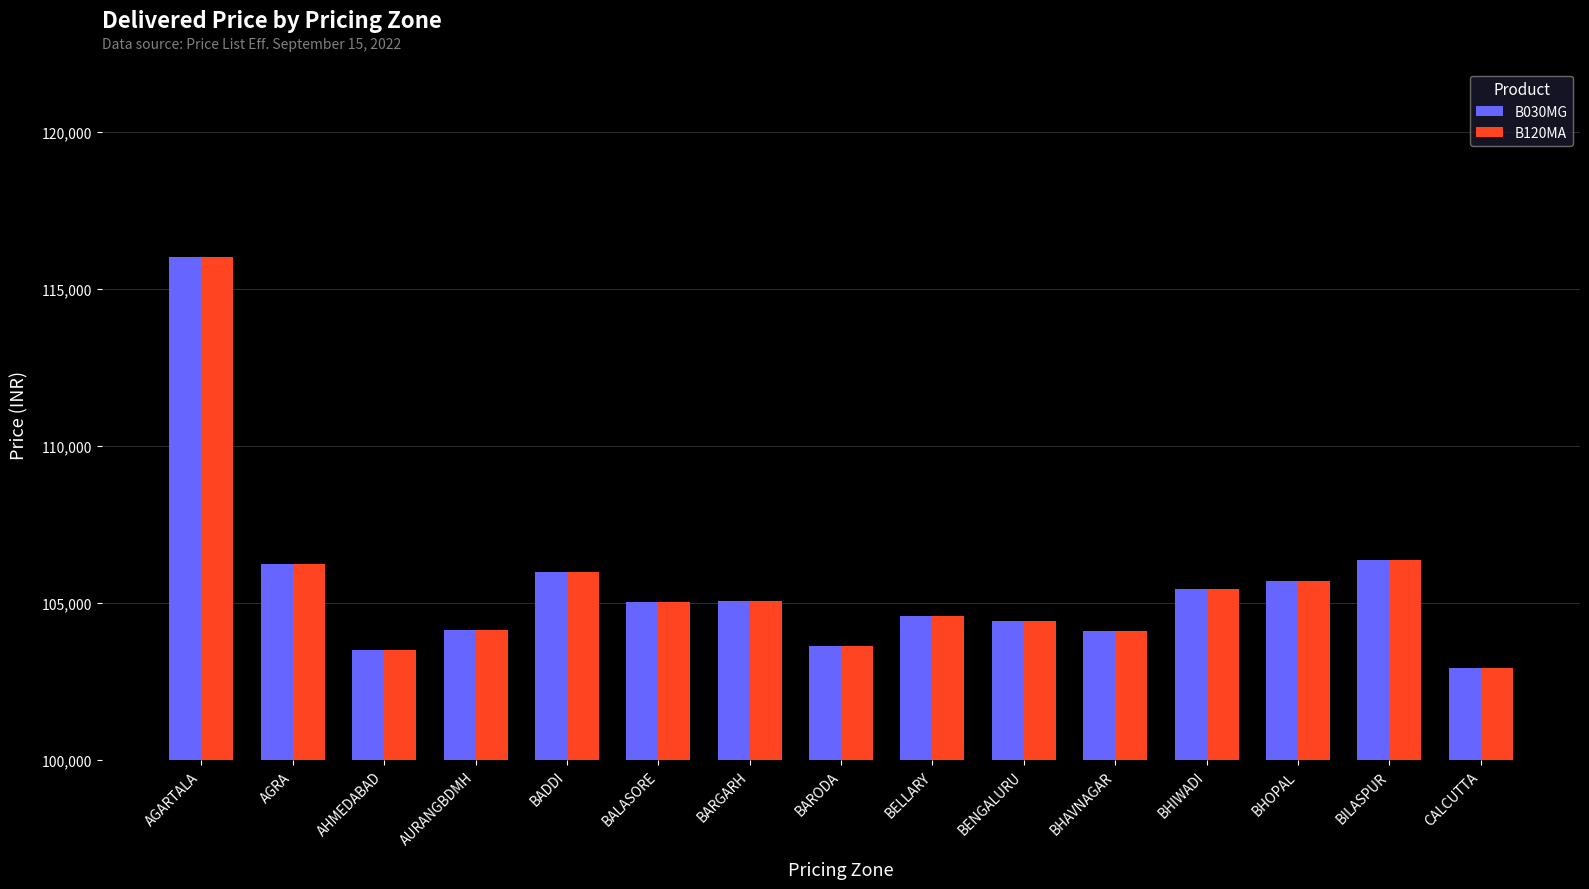

What is the difference between the maximum and minimum values in the B120MA series?

13077